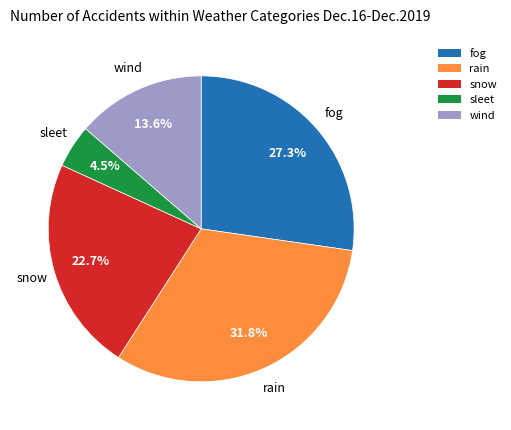

Which slice is the largest?

rain